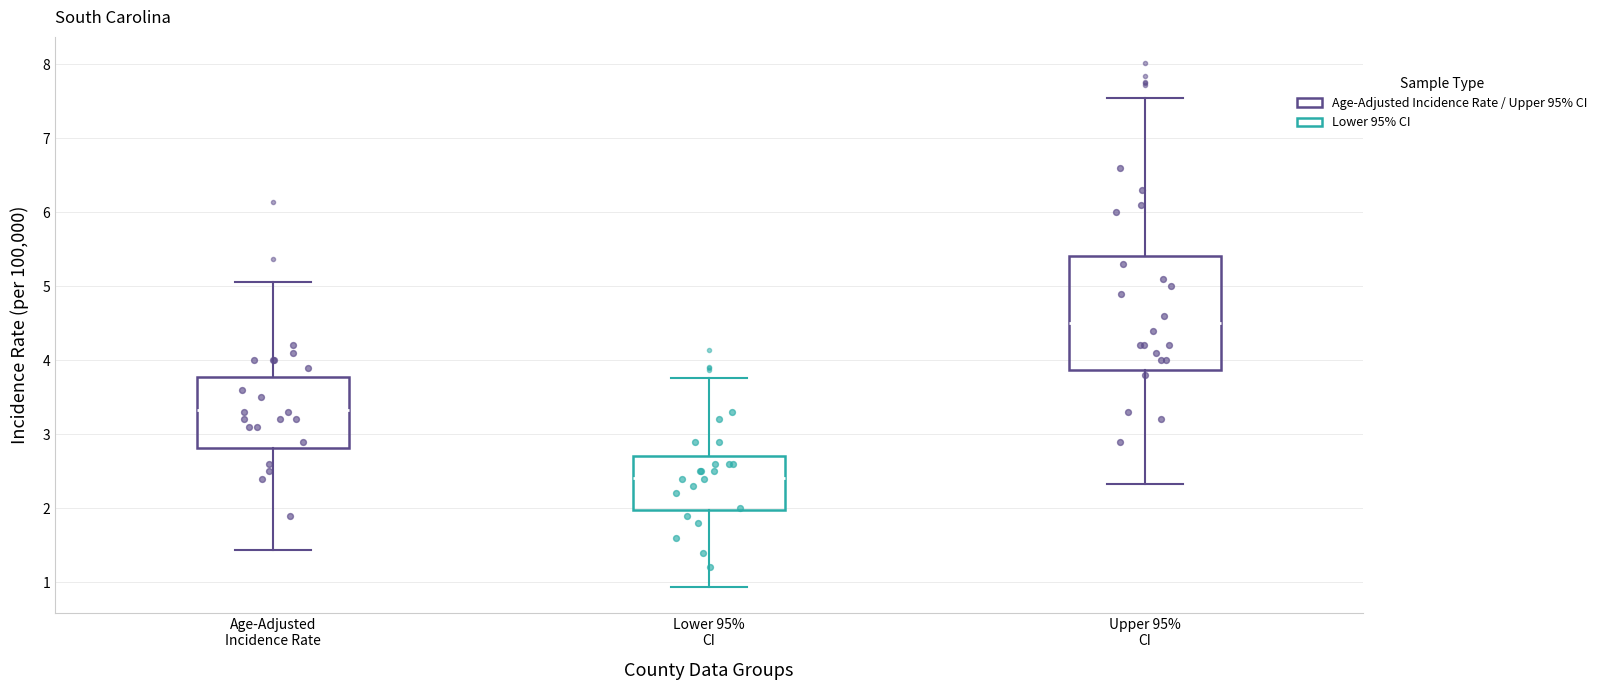

Reading left to right, transcribe this box plot: for each box, give where its median line is, the range the box spans, and where its two whiskers end, as read against the y-axis. The values are not printed on the chart, so give them approximately, as read against the axis.

Age-Adjusted Incidence Rate: median 3.3, box 2.8 to 3.8, whiskers 1.4 to 5.1
Lower 95% CI: median 2.4, box 2.0 to 2.7, whiskers 0.9 to 3.8
Upper 95% CI: median 4.5, box 3.9 to 5.4, whiskers 2.3 to 7.5